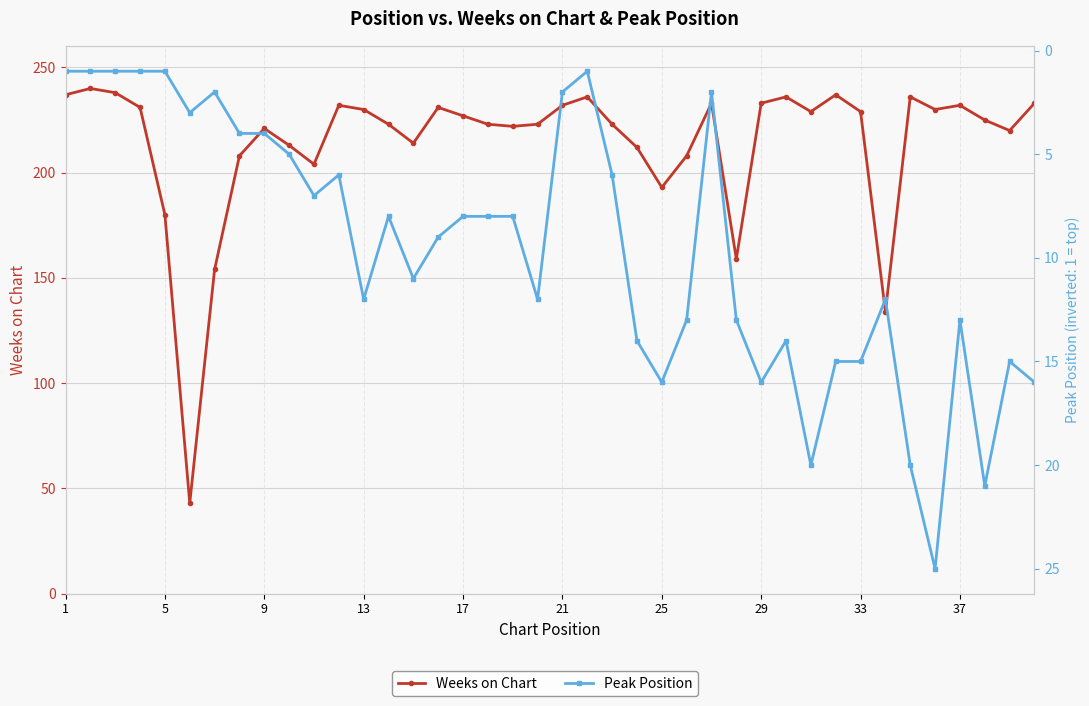

Reading left to right, extract all data points from this chart.

Weeks on Chart: 237	240	238	231	180	43	154	208	221	213	204	232	230	223	214	231	227	223	222	223	232	236	223	212	193	208	233	159	233	236	229	237	229	134	236	230	232	225	220	233
Peak Position: 1	1	1	1	1	3	2	4	4	5	7	6	12	8	11	9	8	8	8	12	2	1	6	14	16	13	2	13	16	14	20	15	15	12	20	25	13	21	15	16